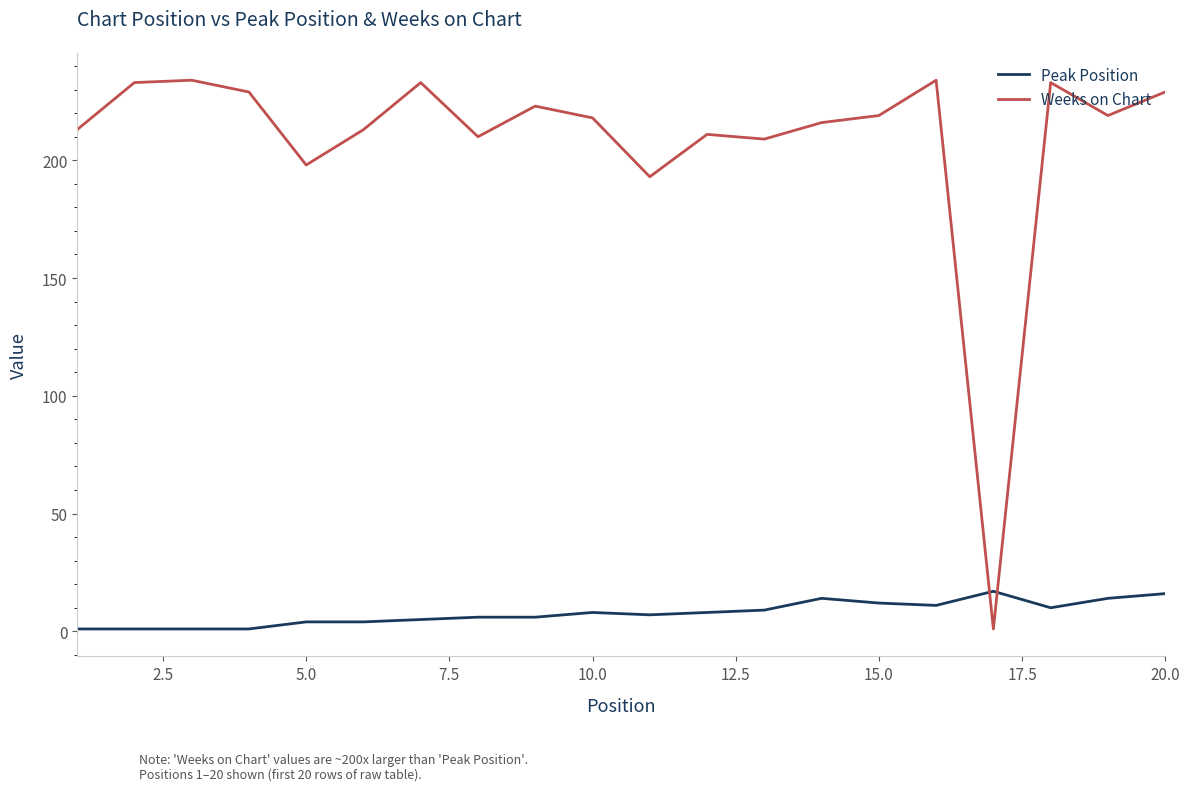

What is the minimum value shown in the chart?

1